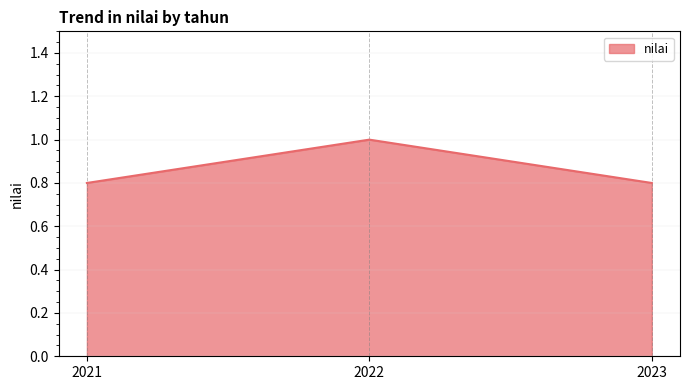

Reading right to left, transcribe all the data shown in this chart.

0.8	1.0	0.8